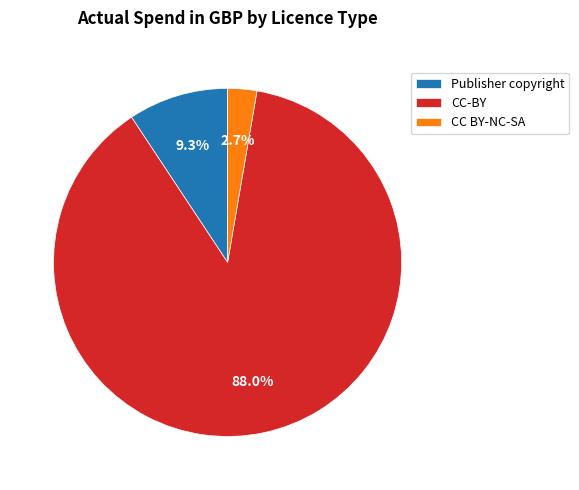

Which has a higher value, CC BY-NC-SA or Publisher copyright?

Publisher copyright